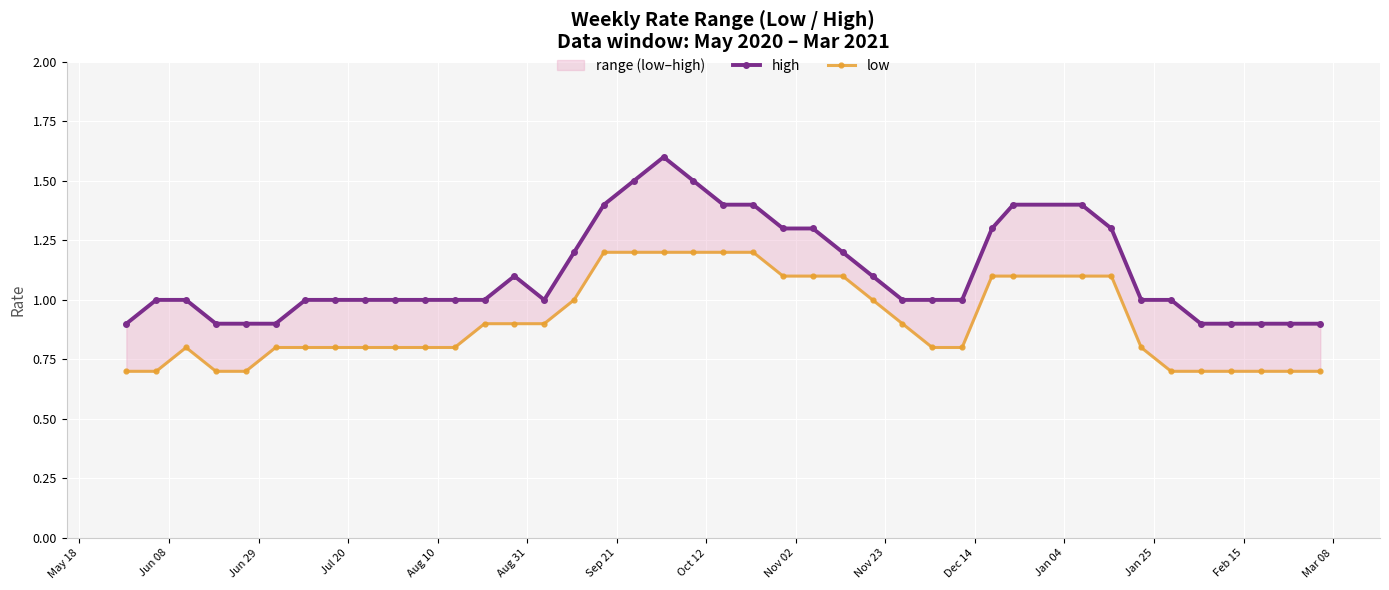

How many high values are between 1 and 2?

31